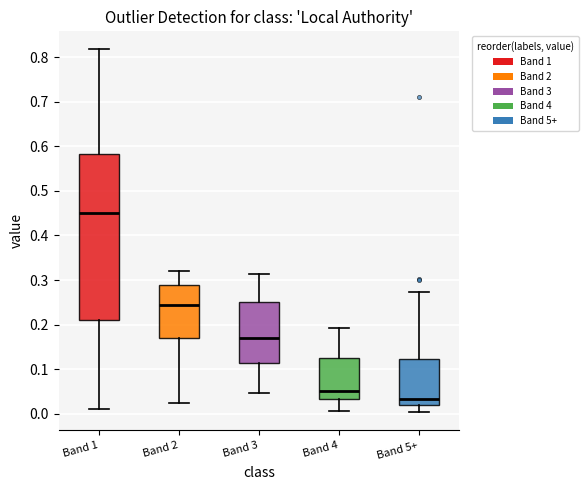

Comparing the boxes themselves (not the whiskers), which one is the tallest?

Band 1